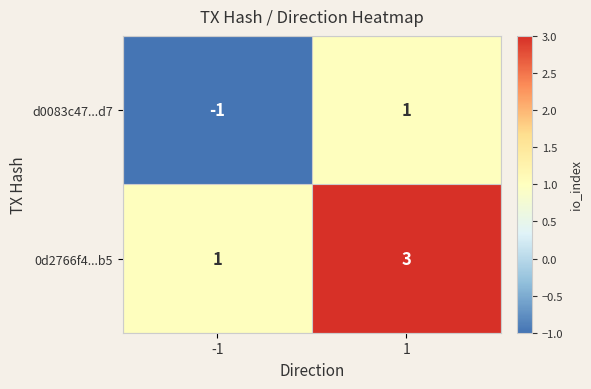

What is the sum of the 0d2766f4...b5 values at -1 and 1?

4